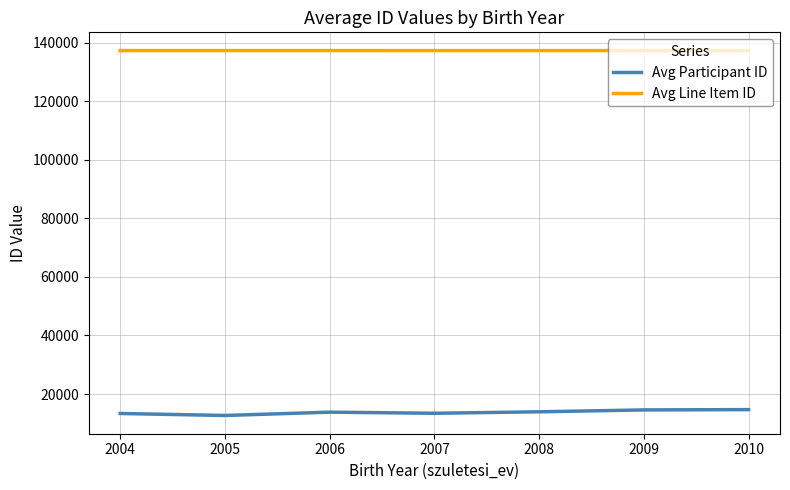

What is the spread (max minus min) of values at 2010?

122640.5